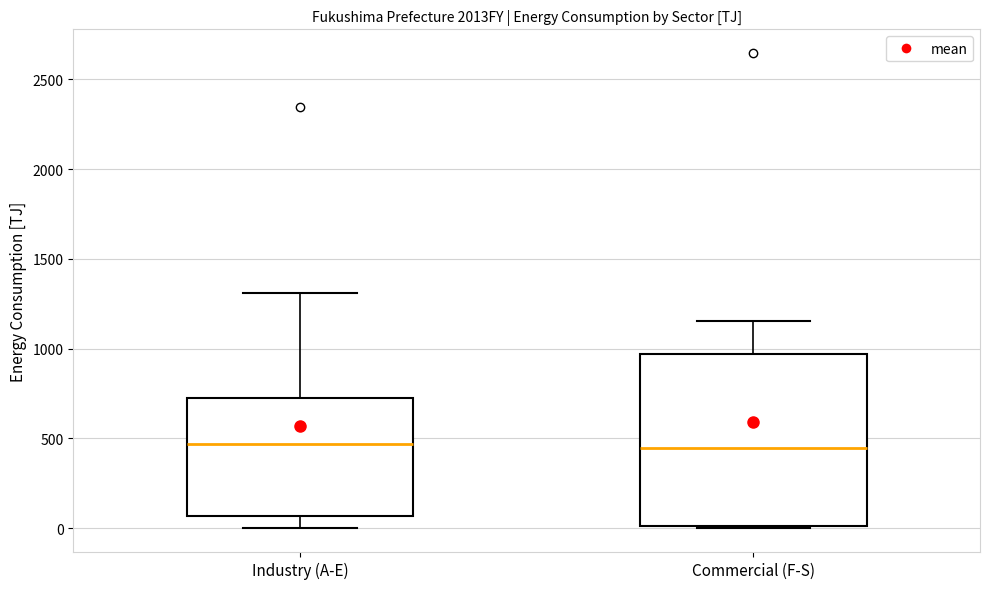

Comparing the boxes themselves (not the whiskers), which one is the tallest?

Commercial (F-S)